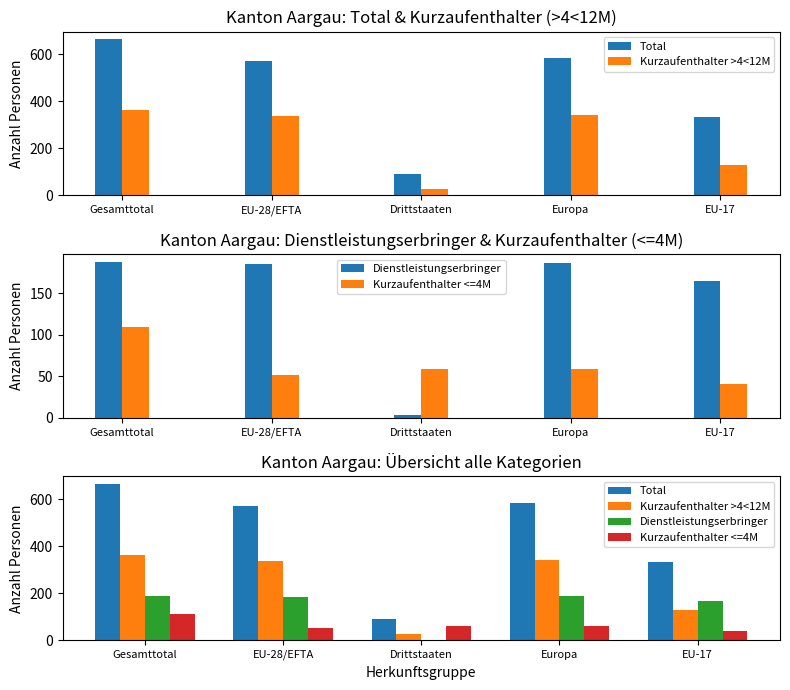

How many distinct data groups are displayed?

4